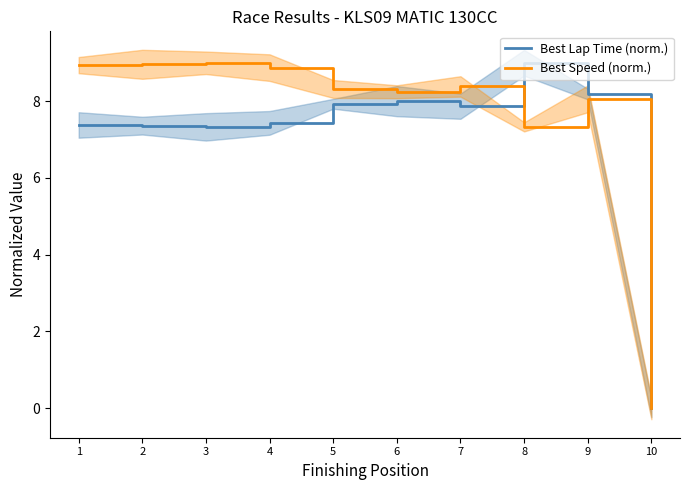

True or false: Best Lap Time (norm.) and Best Speed (norm.) intersect in this chart.

True